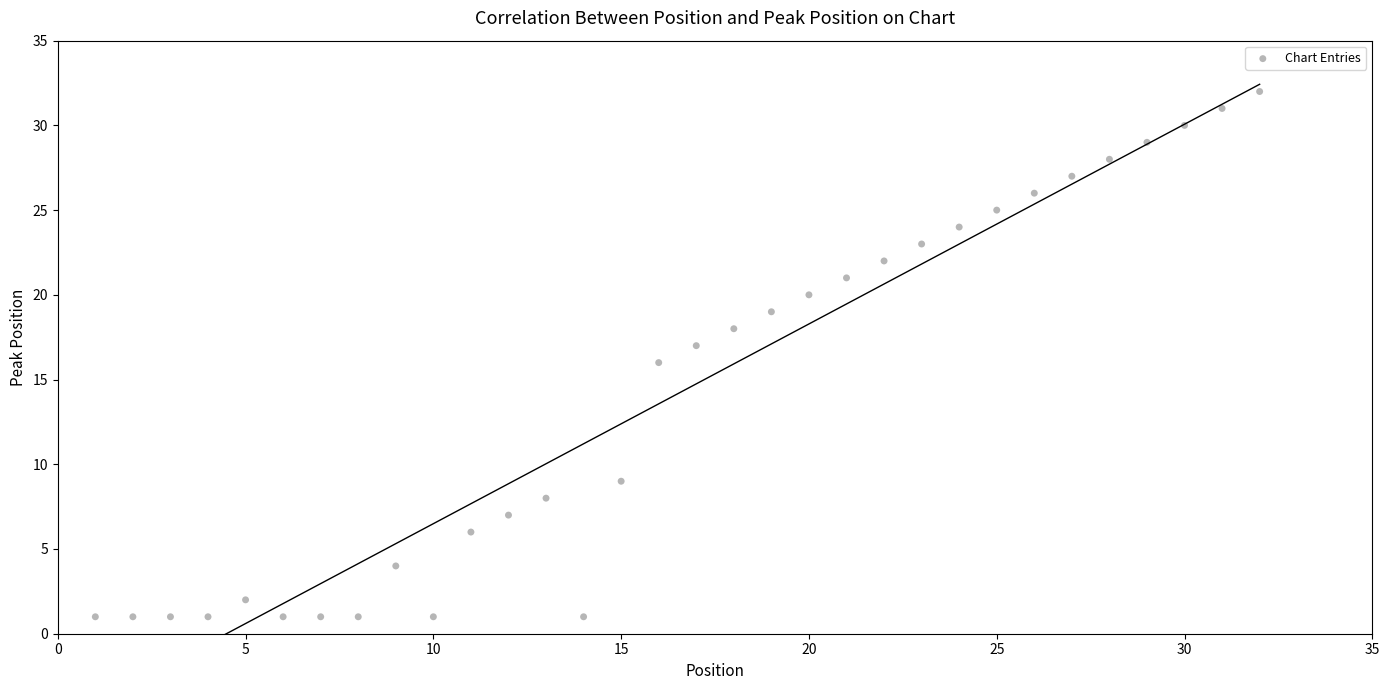

What is the range of X values (max minus min)?

31